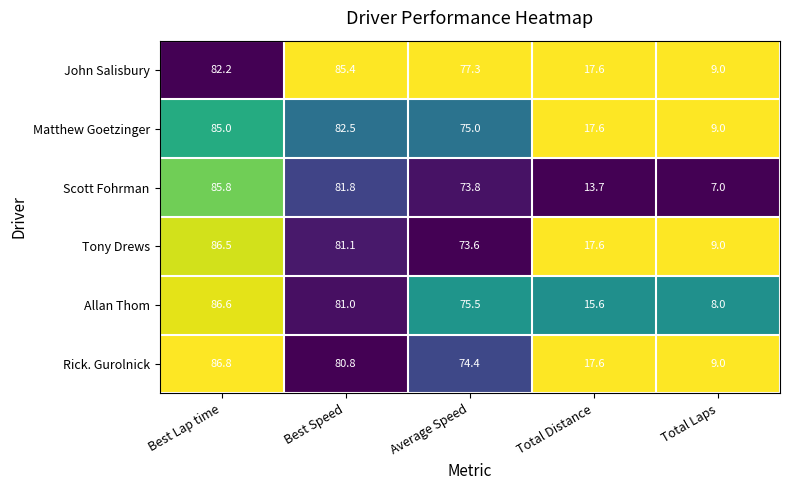

Rank the series by their maximum value, from lowest to highest.

Matthew Goetzinger, John Salisbury, Scott Fohrman, Tony Drews, Allan Thom, Rick. Gurolnick